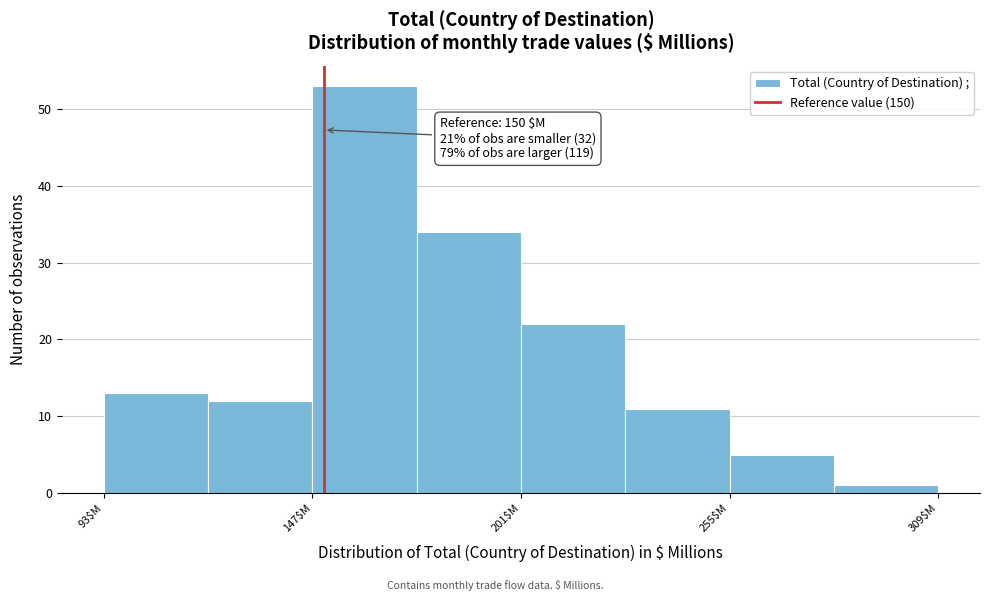

Around what value on the x-axis is the tallest bar? Give the approximate position of its centre, as read against the axis.

160